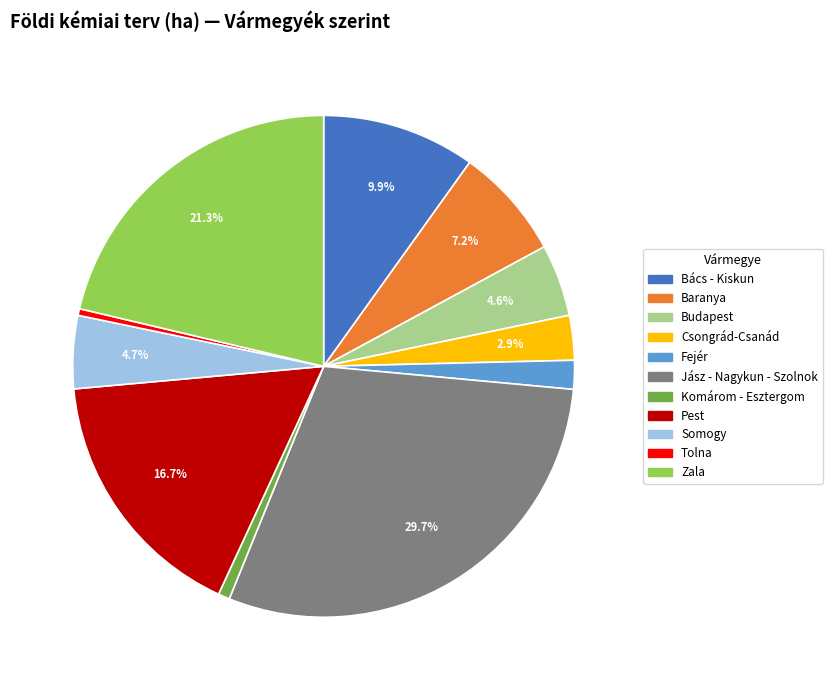

Combined, do Tolna and Bács - Kiskun account for over 50%?

No